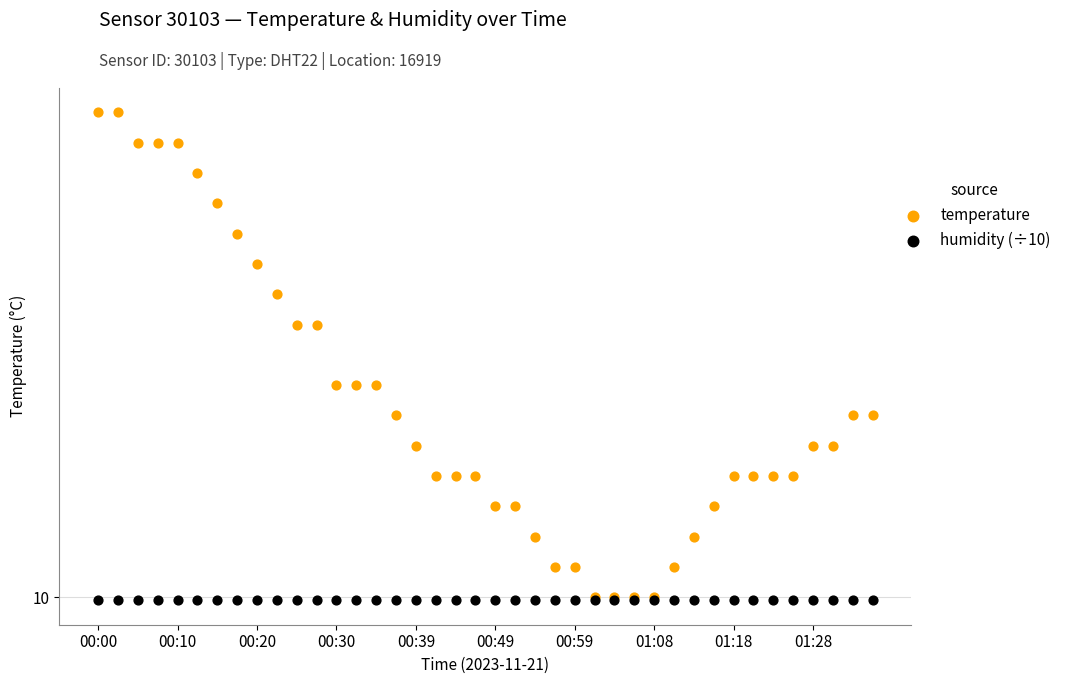

What are all the series names shown in the legend?

temperature, humidity (÷10)